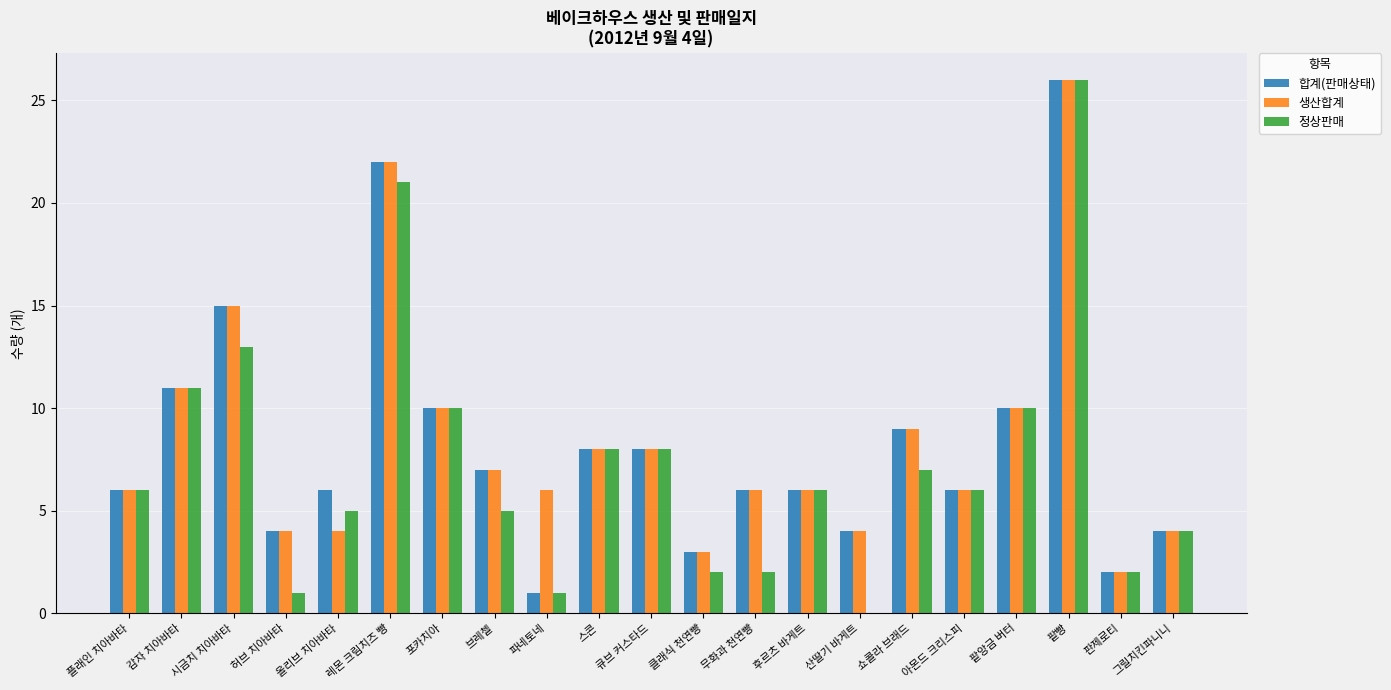

What is the average value of the 생산합계 series?

8